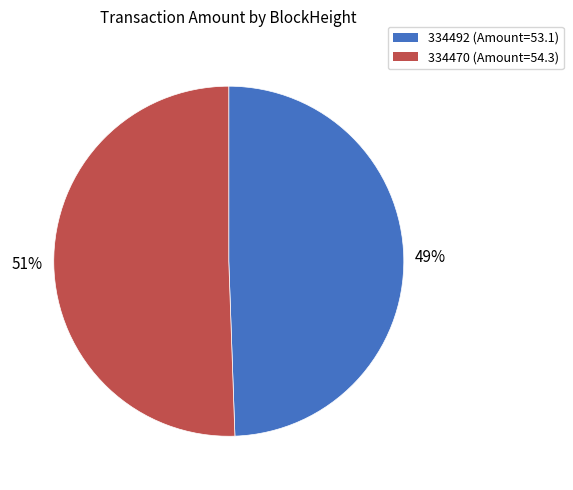

What is the smallest slice in the pie chart?

334492